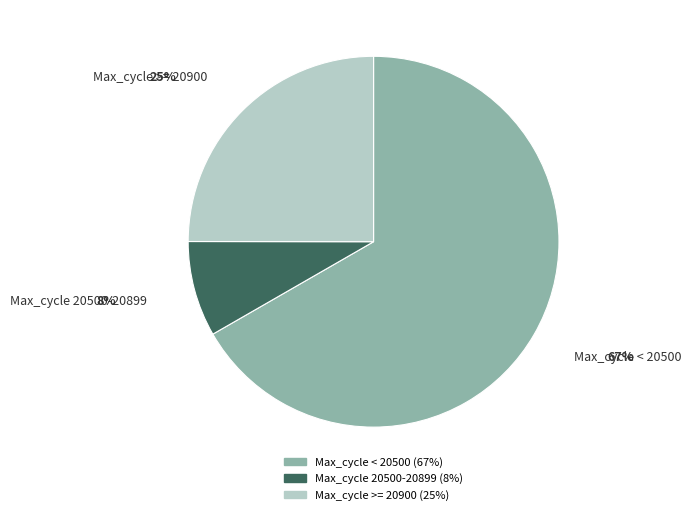

Is there a majority slice in this chart?

Yes